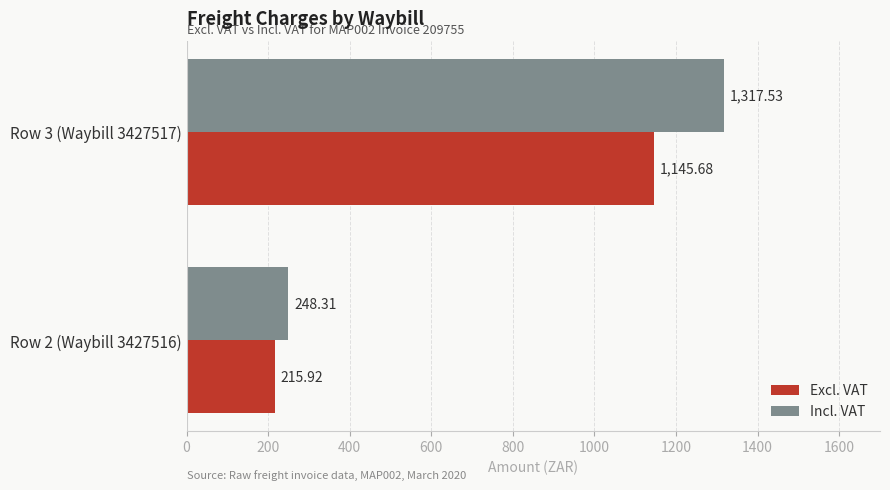

What is the sum of all Excl. VAT values?

1361.6